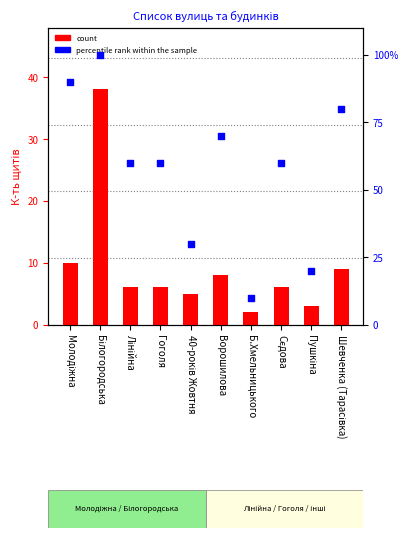

At how many categories does at least one series exceed 84?

2